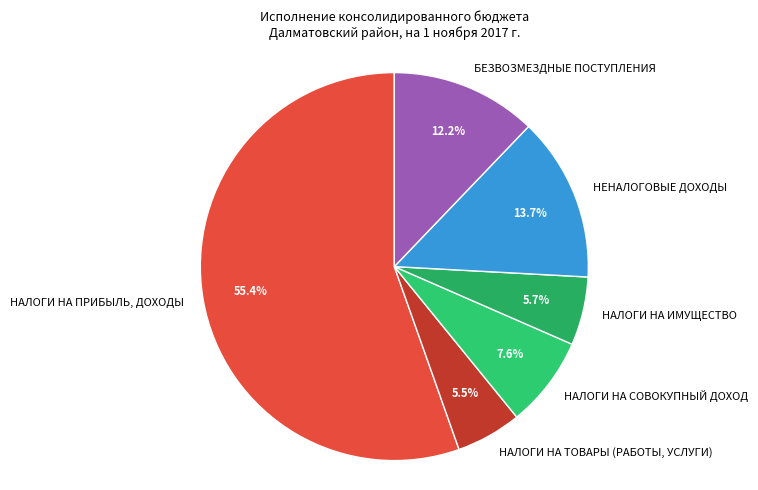

Approximately how many times larger is the value at НАЛОГИ НА ИМУЩЕСТВО compared to НАЛОГИ НА СОВОКУПНЫЙ ДОХОД?

0.8